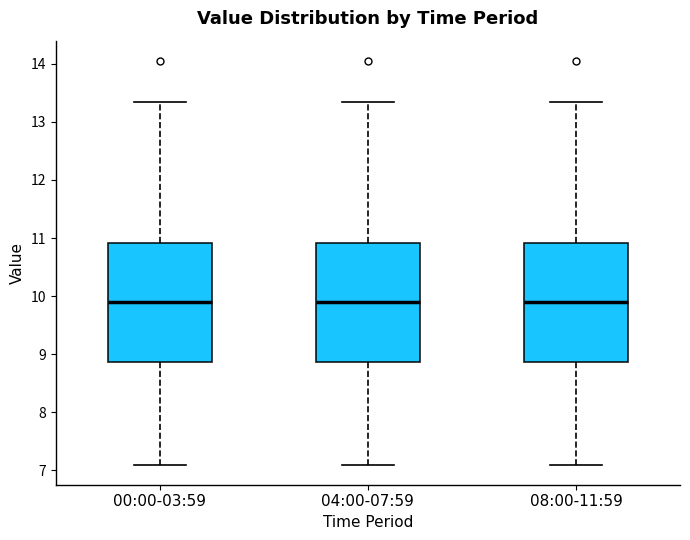

Reading left to right, transcribe this box plot: for each box, give where its median line is, the range the box spans, and where its two whiskers end, as read against the y-axis. The values are not printed on the chart, so give them approximately, as read against the axis.

00:00-03:59: median 9.9, box 8.9 to 10.9, whiskers 7.1 to 13.4
04:00-07:59: median 9.9, box 8.9 to 10.9, whiskers 7.1 to 13.4
08:00-11:59: median 9.9, box 8.9 to 10.9, whiskers 7.1 to 13.4